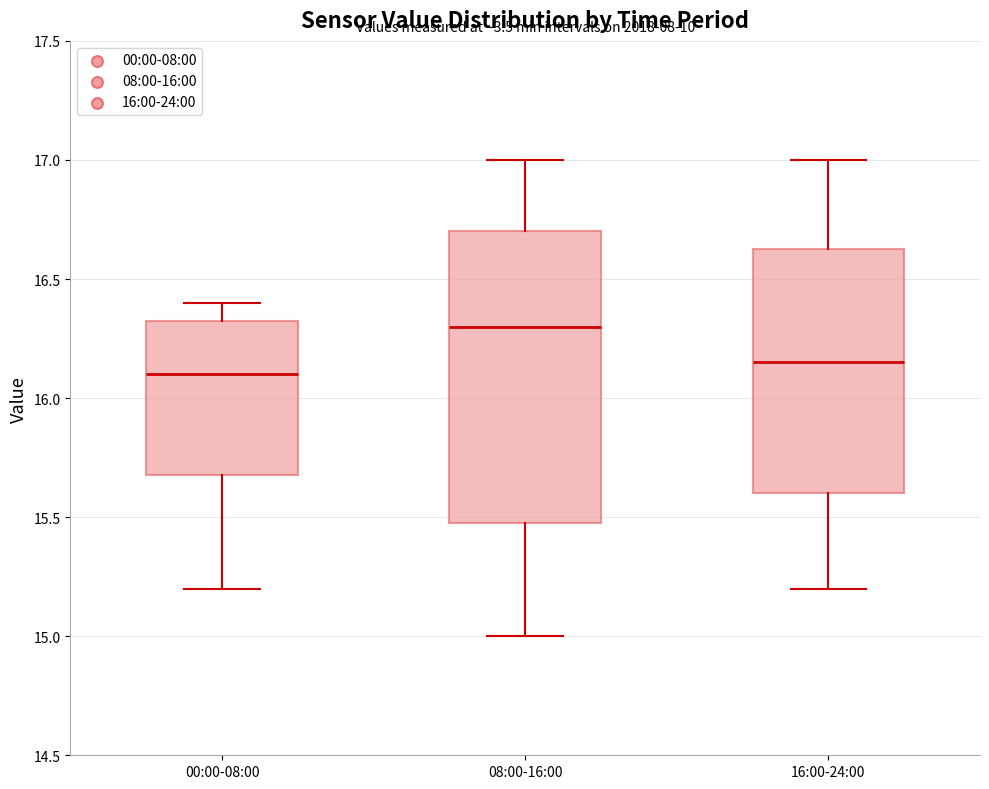

Reading left to right, transcribe this box plot: for each box, give where its median line is, the range the box spans, and where its two whiskers end, as read against the y-axis. The values are not printed on the chart, so give them approximately, as read against the axis.

00:00-08:00: median 16.10, box 15.70 to 16.35, whiskers 15.20 to 16.40
08:00-16:00: median 16.30, box 15.50 to 16.70, whiskers 15.00 to 17.00
16:00-24:00: median 16.15, box 15.60 to 16.65, whiskers 15.20 to 17.00